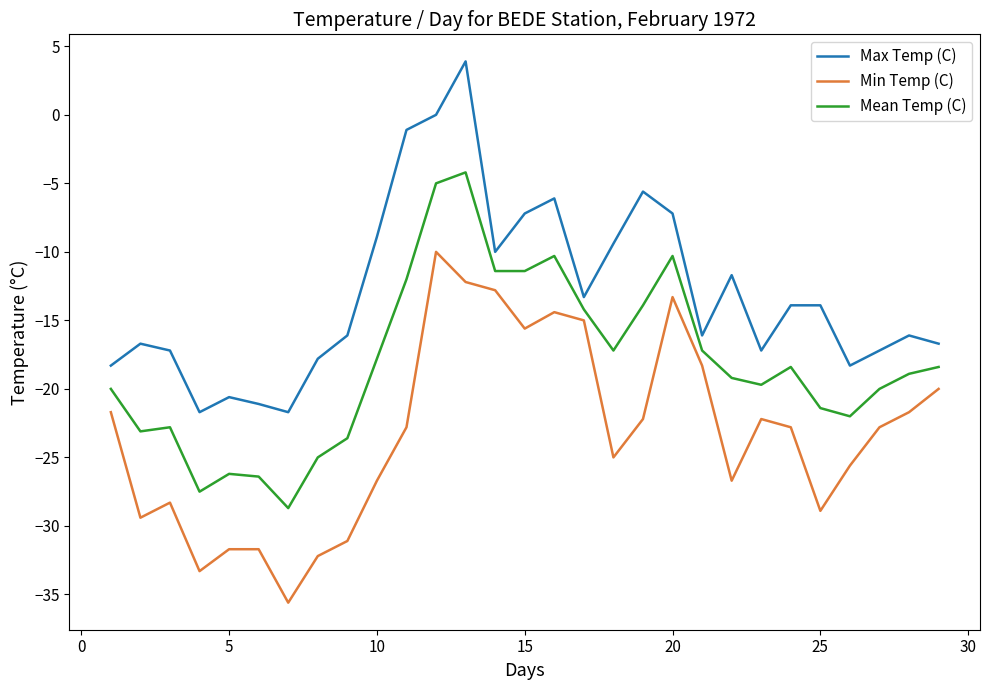

List the series in order of their peak value, lowest first.

Min Temp (C), Mean Temp (C), Max Temp (C)